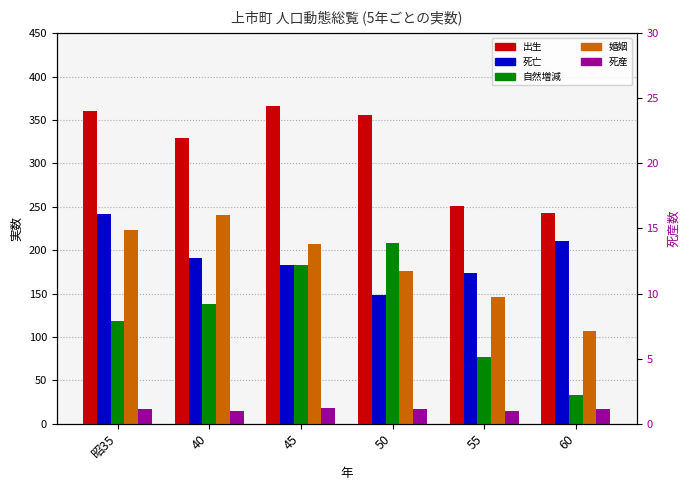

Which series has the largest total across all categories?

出生